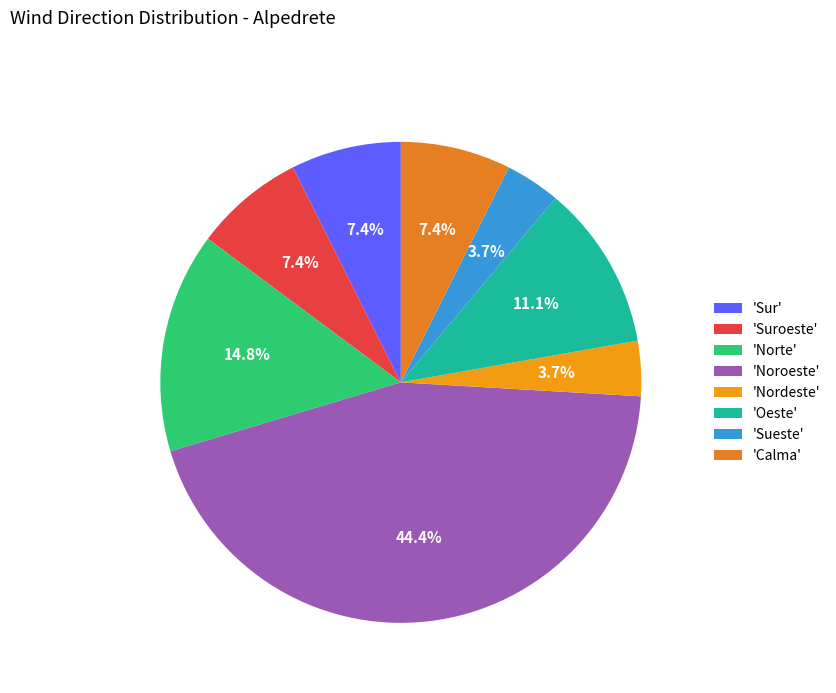

Which category has the biggest portion of the pie?

'Noroeste'